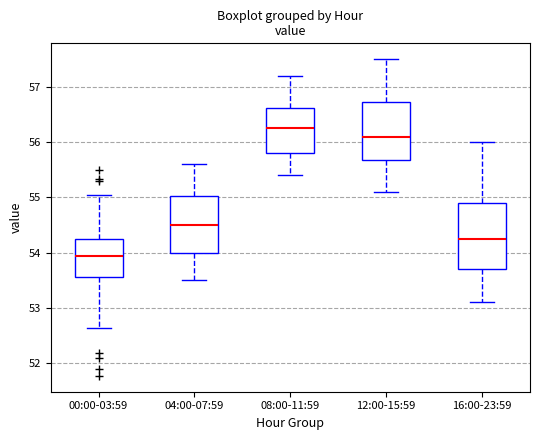

Which box has the lowest median line?

00:00-03:59